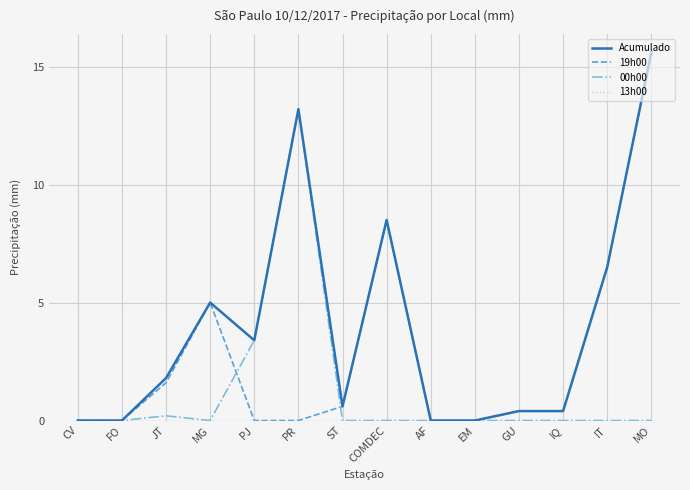

What is the difference between the highest and lowest values at ST?

0.6